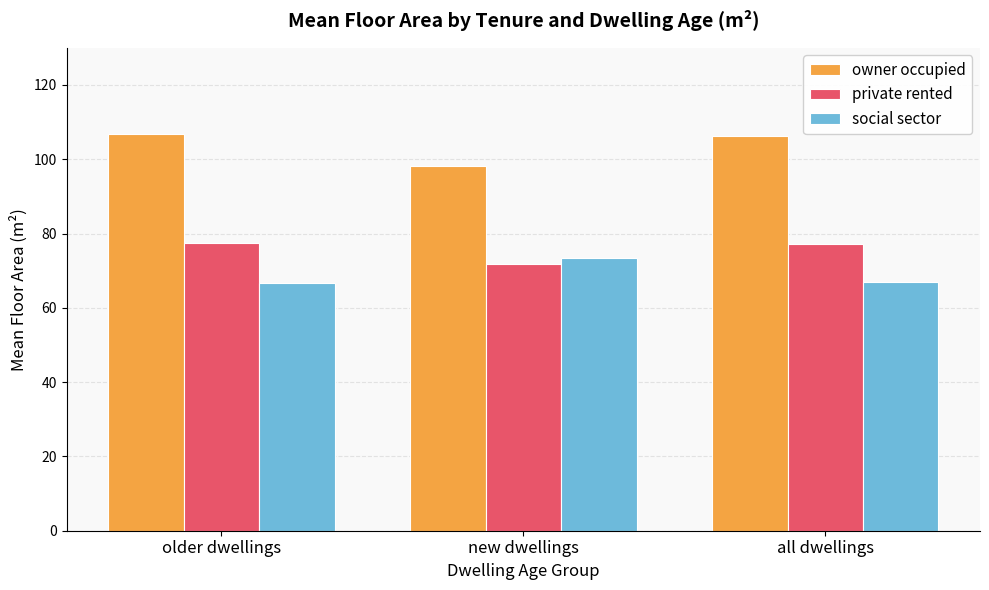

What are all the series names shown in the legend?

owner occupied, private rented, social sector